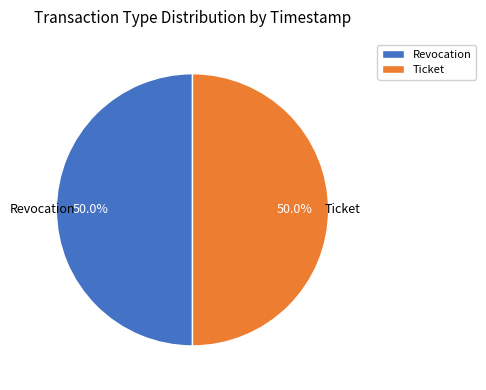

How much of the chart is everything except Revocation?

50.0%